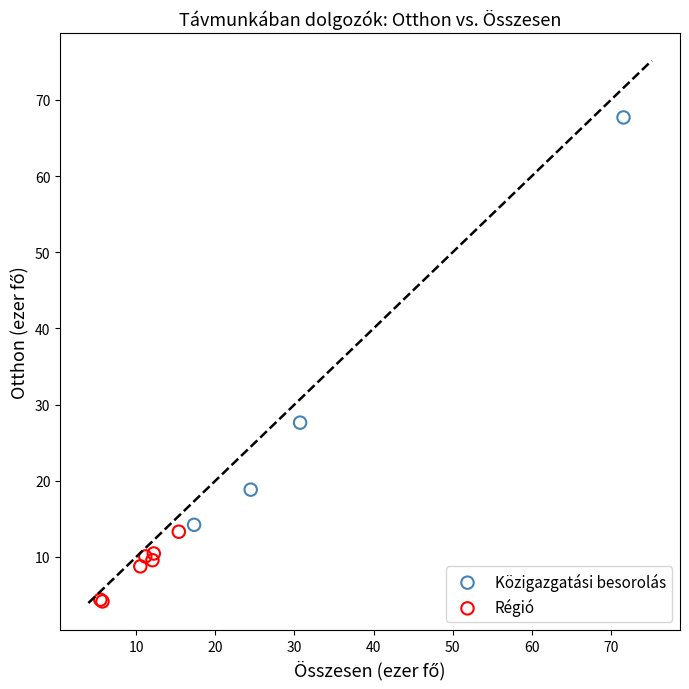

Which series contains the highest Y value?

Közigazgatási besorolás